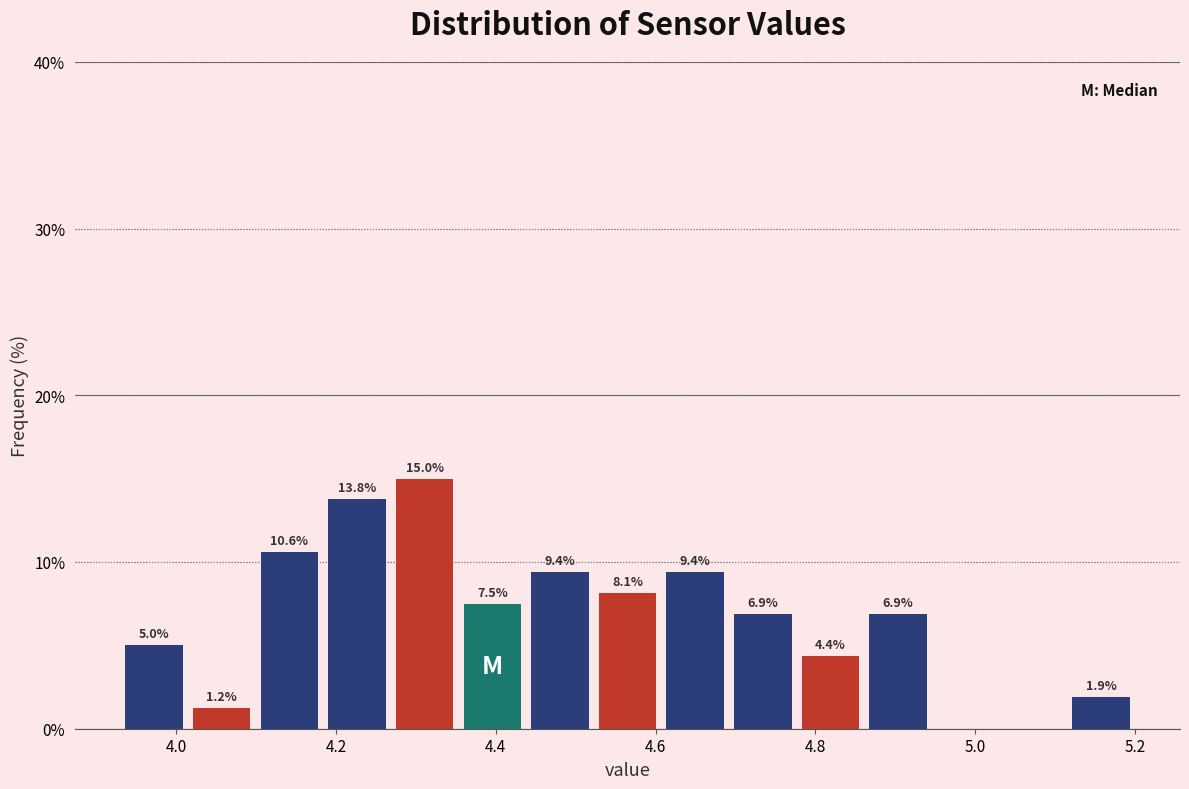

Over which range of the x-axis is the bar tallest?

4.26 to 4.36